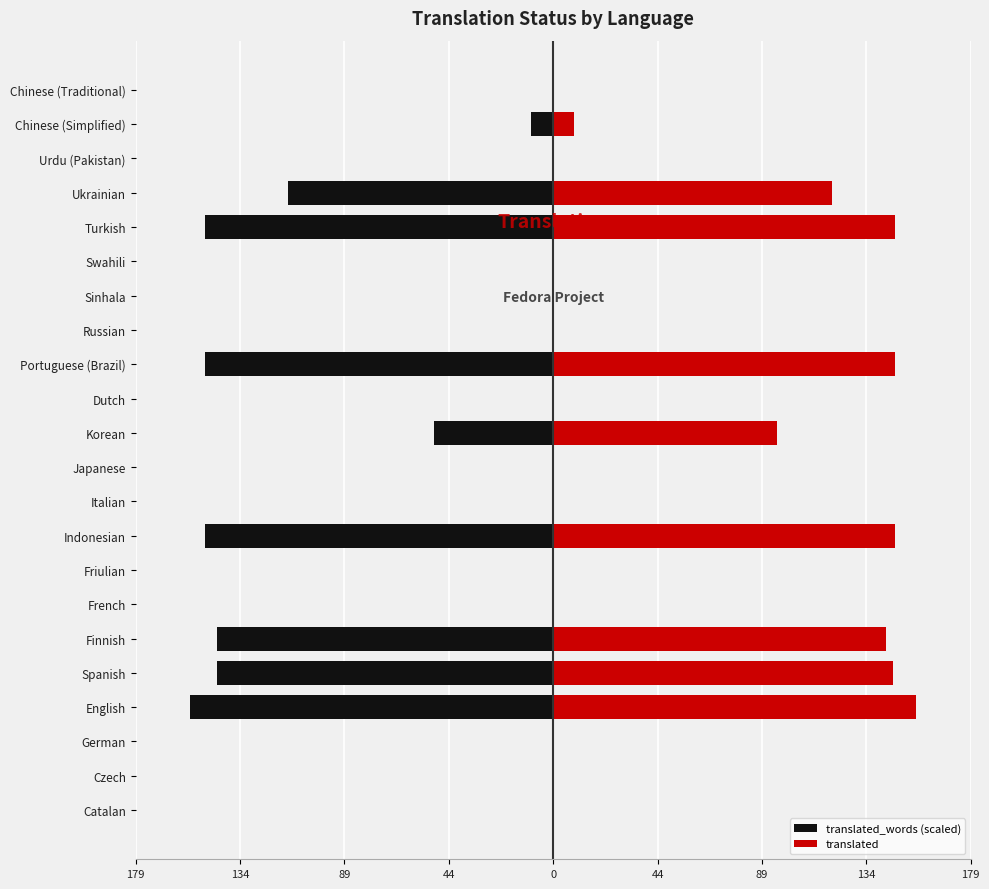

List the series in order of their overall mean, highest first.

translated, translated_words (scaled)